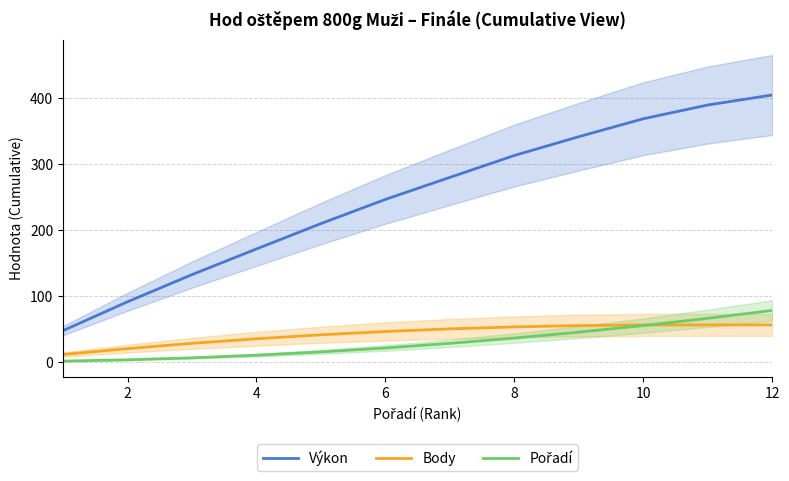

What is the difference between the maximum and second lowest values in the Body series?

36.0